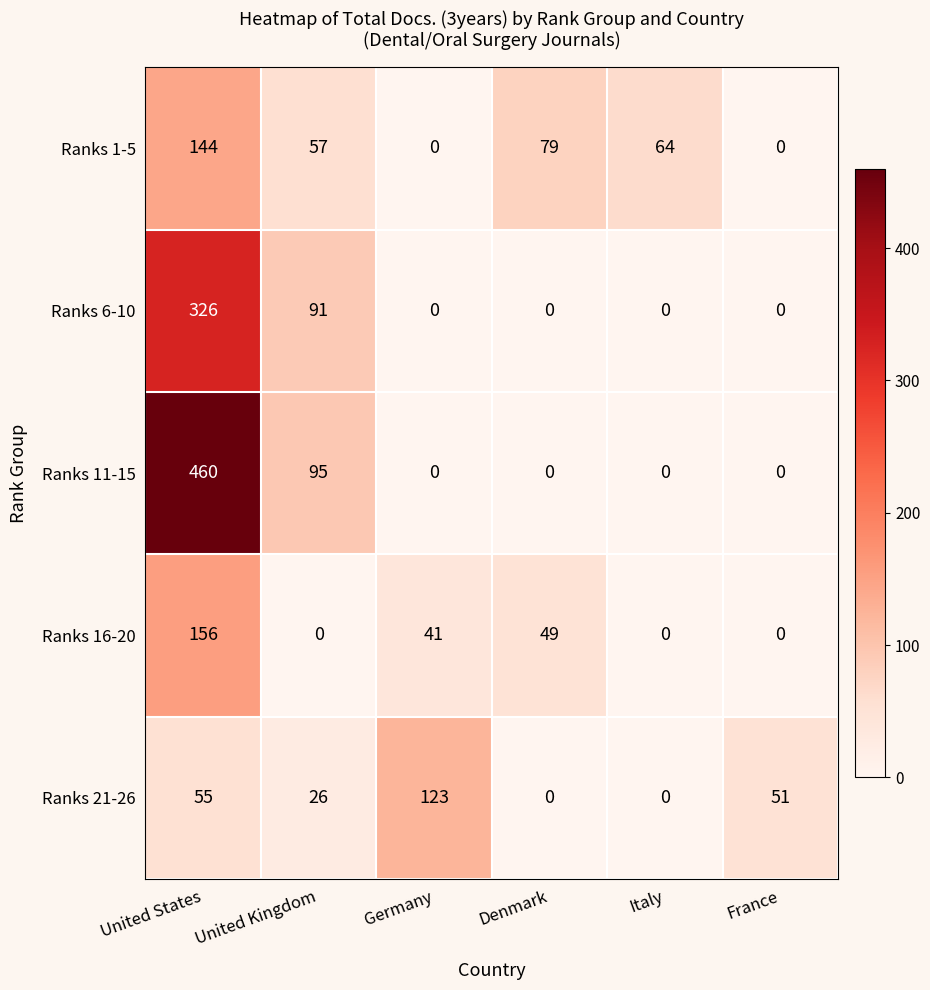

What is the average value of the Ranks 16-20 series?

41